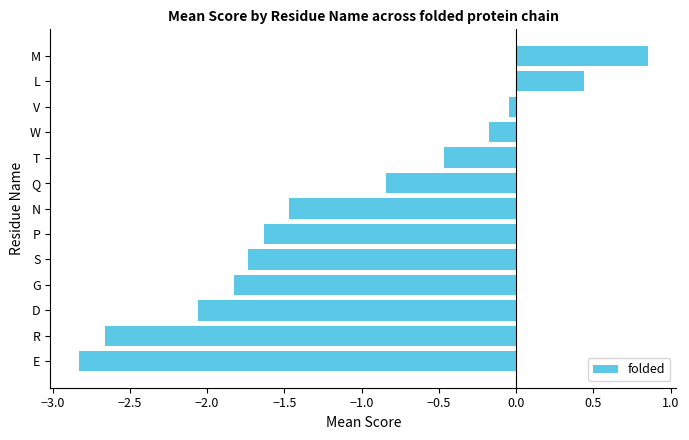

The value at Q is -1.2. True or false?

False